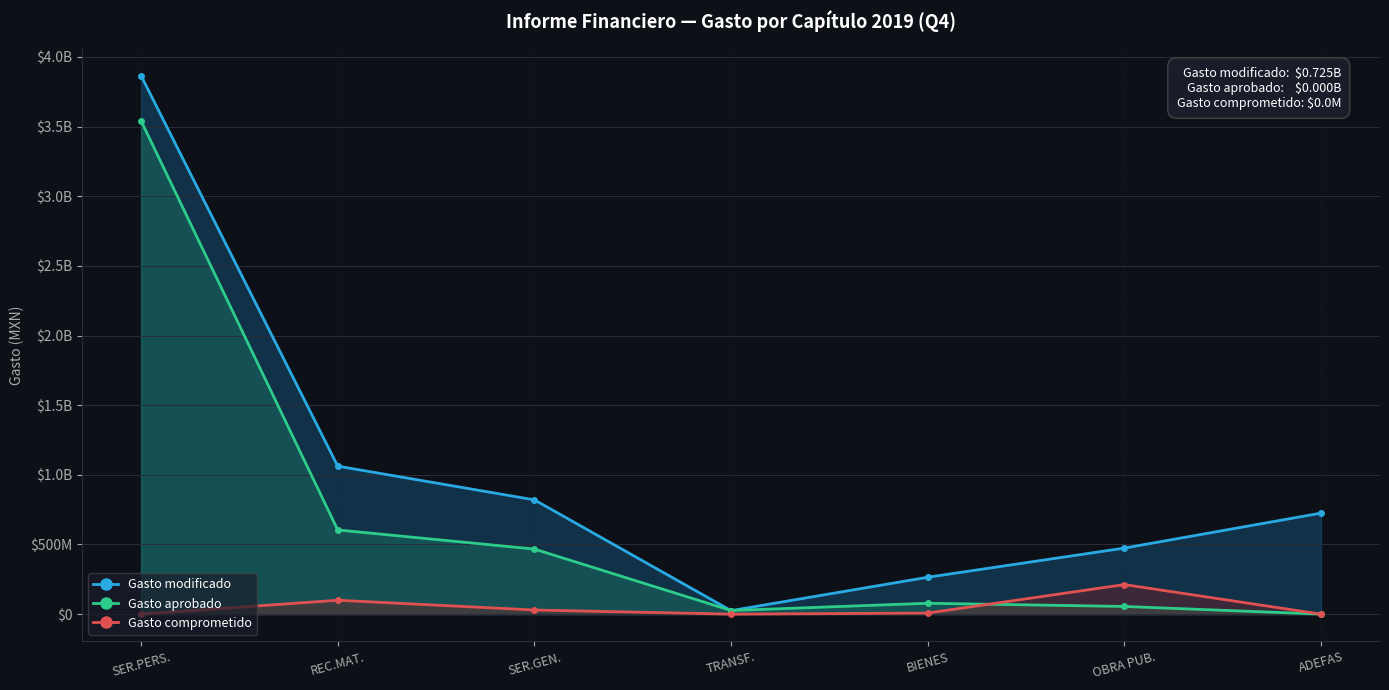

Which has a higher value, REC.MAT. or SER.PERS.?

SER.PERS.